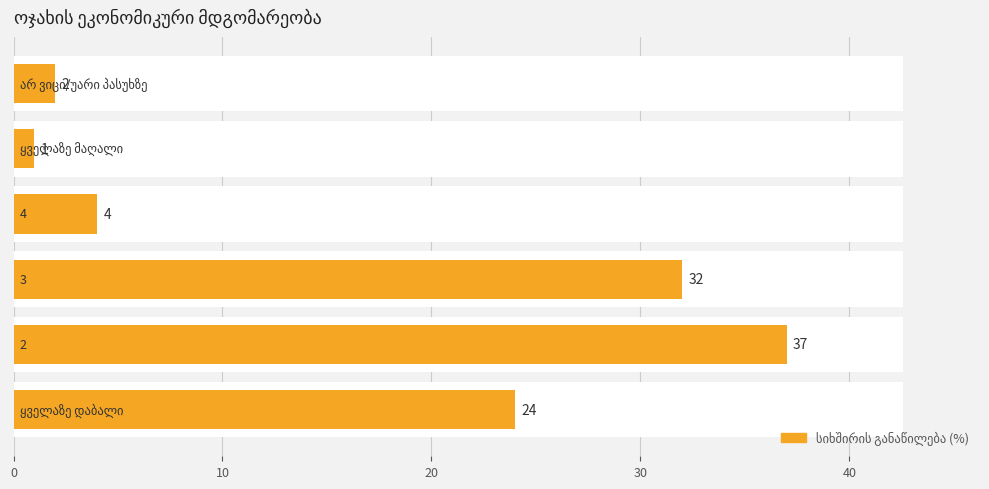

Count the number of values greater than 24.

2